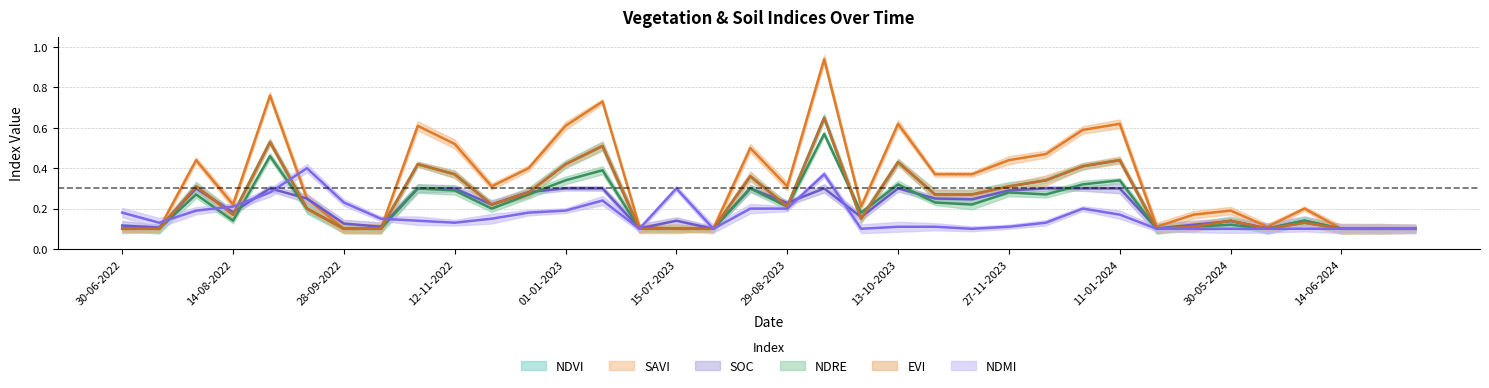

At how many categories does at least one series exceed 0?

36